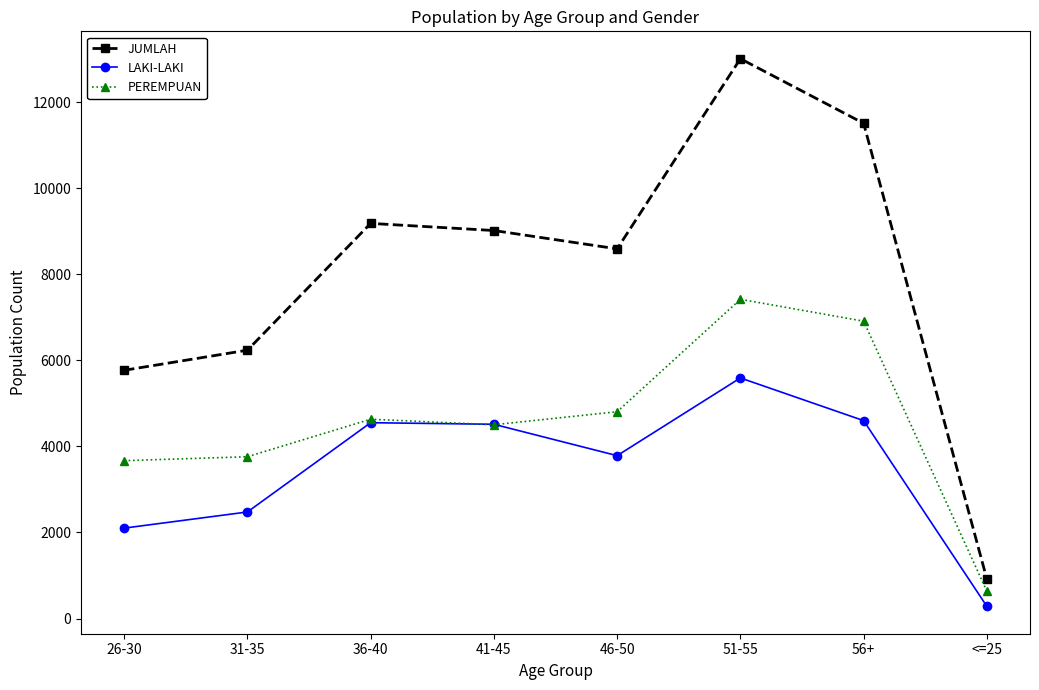

How many data points in PEREMPUAN are less than 4632?

4